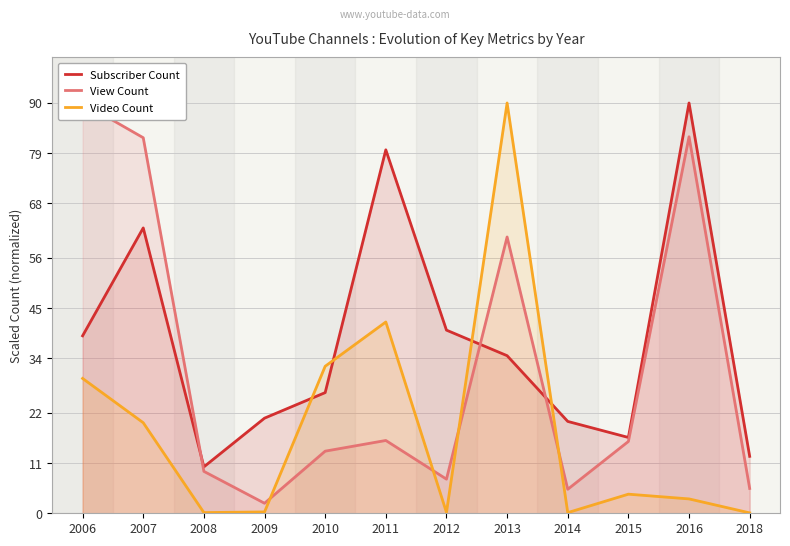

What is the spread (max minus min) of values at 2009?

20.6